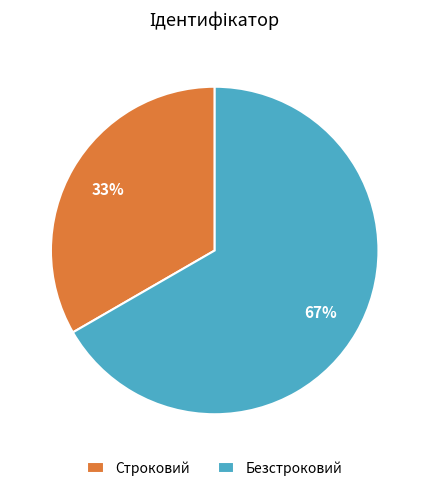

What is the largest slice in the pie chart?

Безстроковий